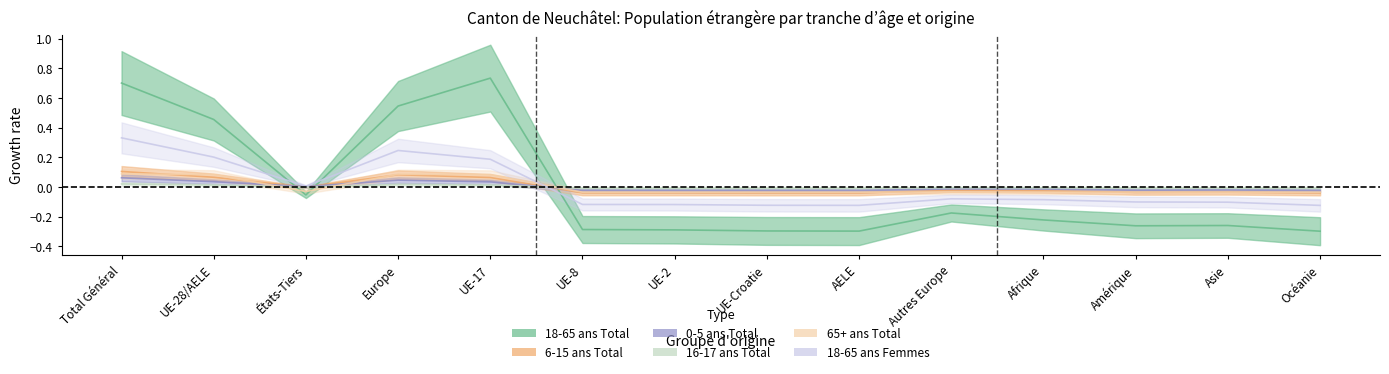

What is the total value across all series at UE-28/AELE?

0.9